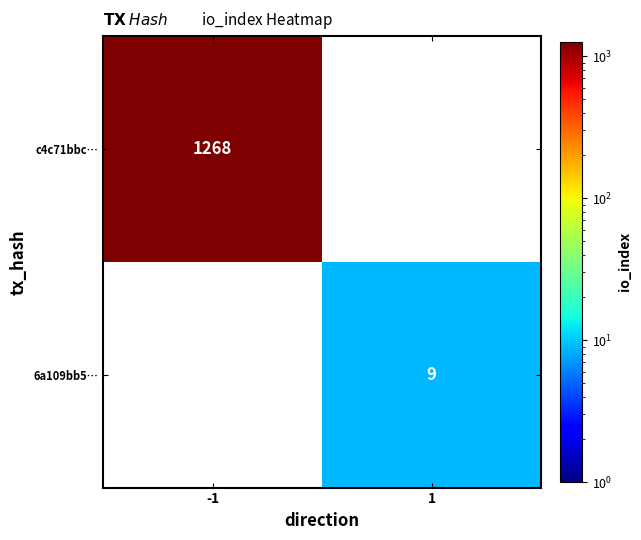

Which label corresponds to the largest value in the chart?

-1